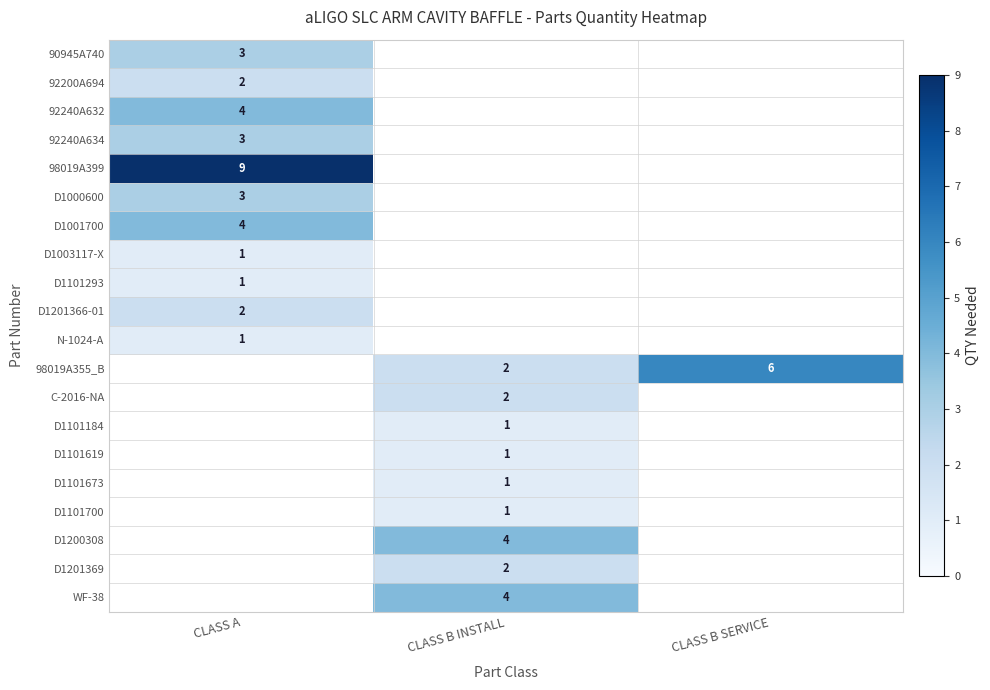

The value of D1101673 at CLASS B INSTALL is 1. True or false?

True